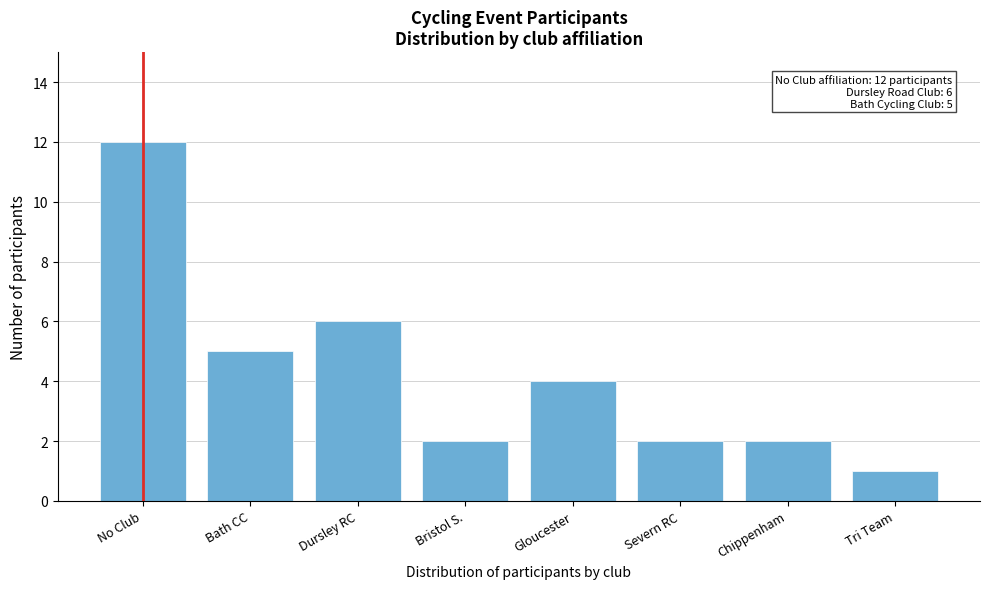

Reading left to right, what are all the values shown in this chart?

12	5	6	2	4	2	2	1